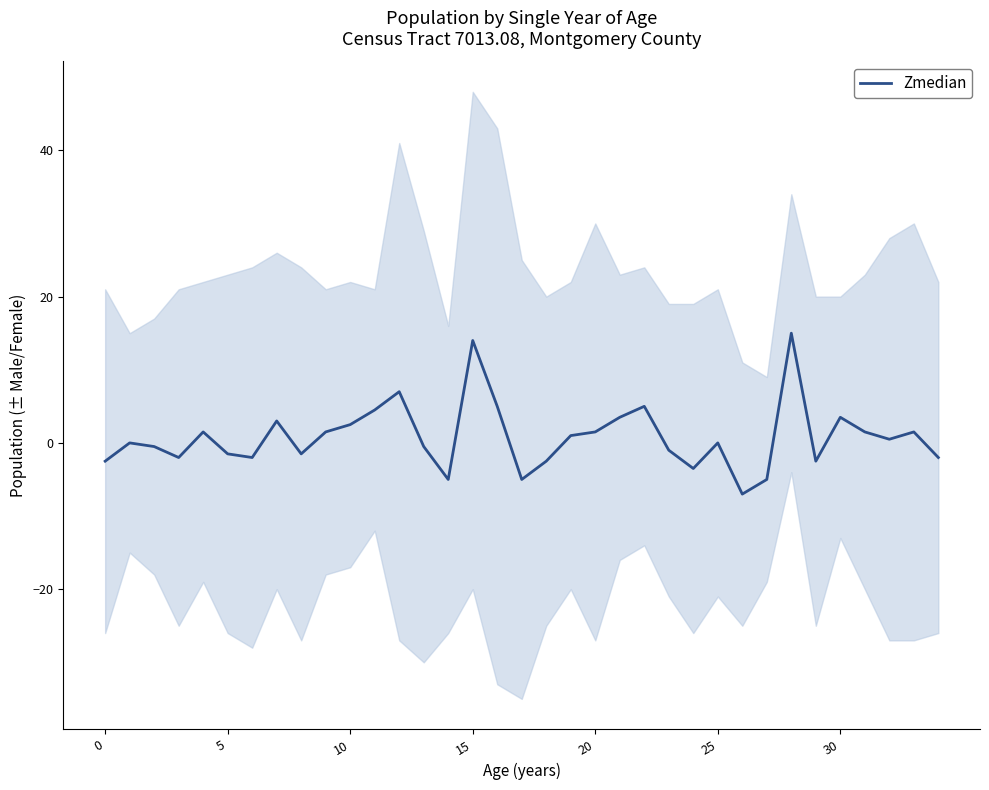

What is the sum of the values at 26 and 19?

-6.0